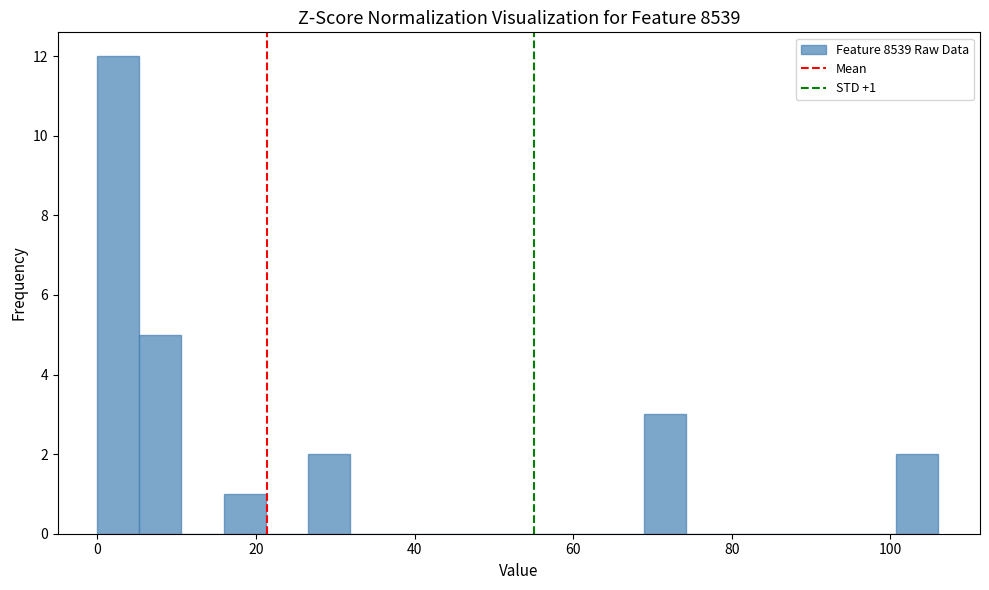

Around what value on the x-axis is the tallest bar? Give the approximate position of its centre, as read against the axis.

2